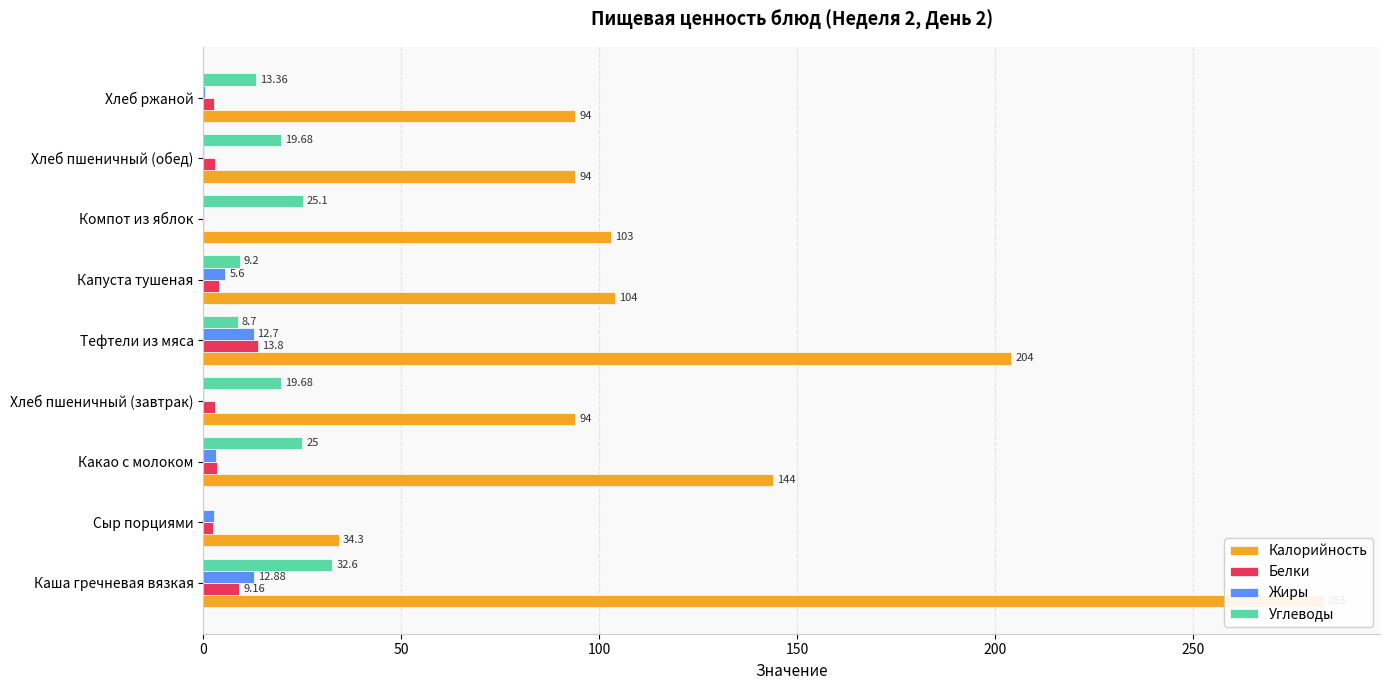

Rank the series by their maximum value, from highest to lowest.

Калорийность, Углеводы, Белки, Жиры